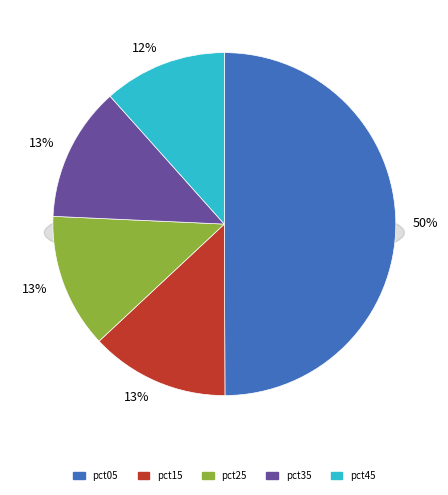

Combined, do pct25 and pct05 account for over 50%?

Yes